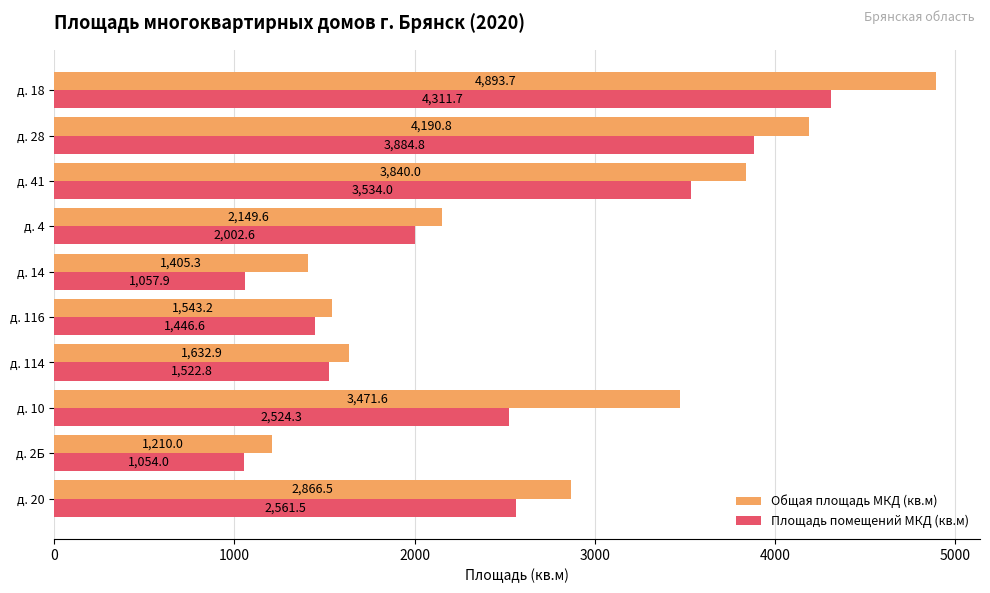

Where is Общая площадь МКД (кв.м) nearest to the value 3051?

д. 20